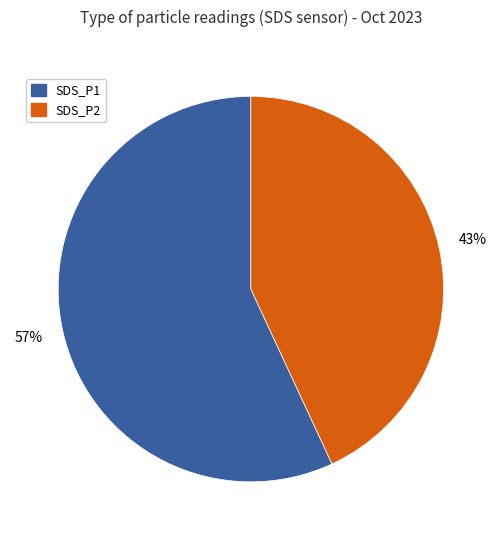

Between SDS_P2 and SDS_P1, which is larger?

SDS_P1